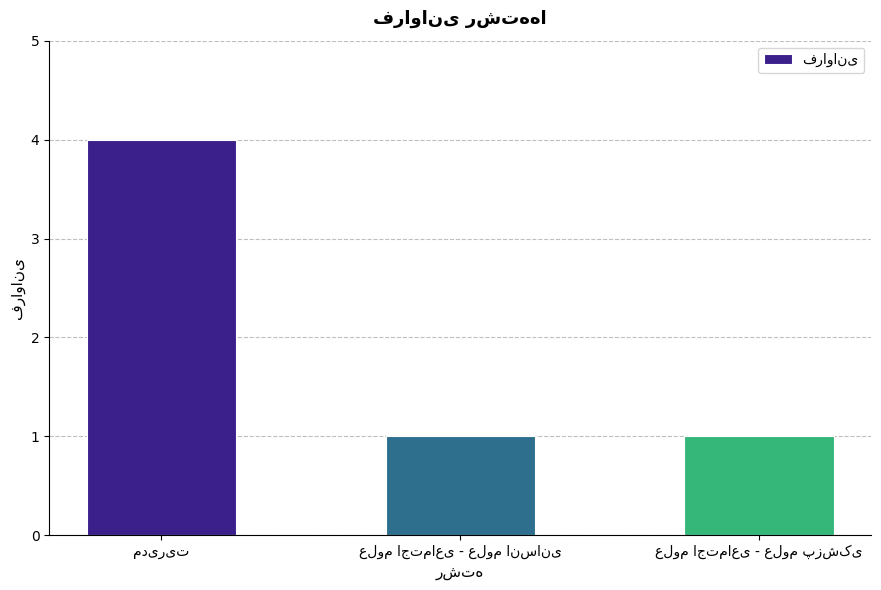

What is the value of the 2nd bar from the left?

1